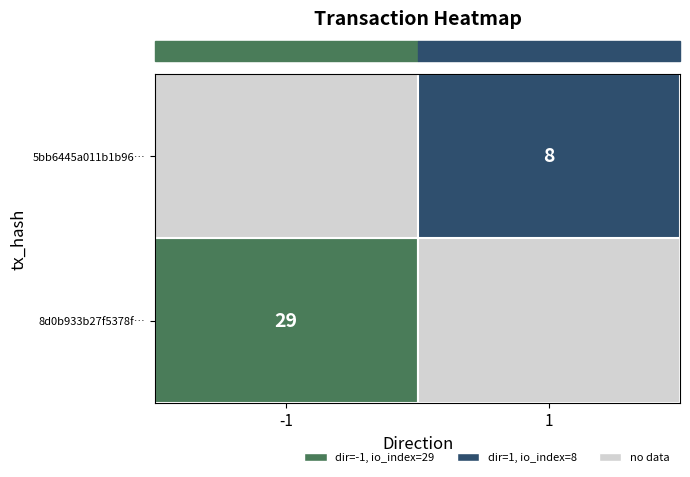

Reading left to right, what are all the values shown in this chart?

8d0b933b27f5378fb933159e7b1948953982bd3: -1	29
5bb6445a011b1b965a738c6b5cc9eed13ef5c19: 1	8